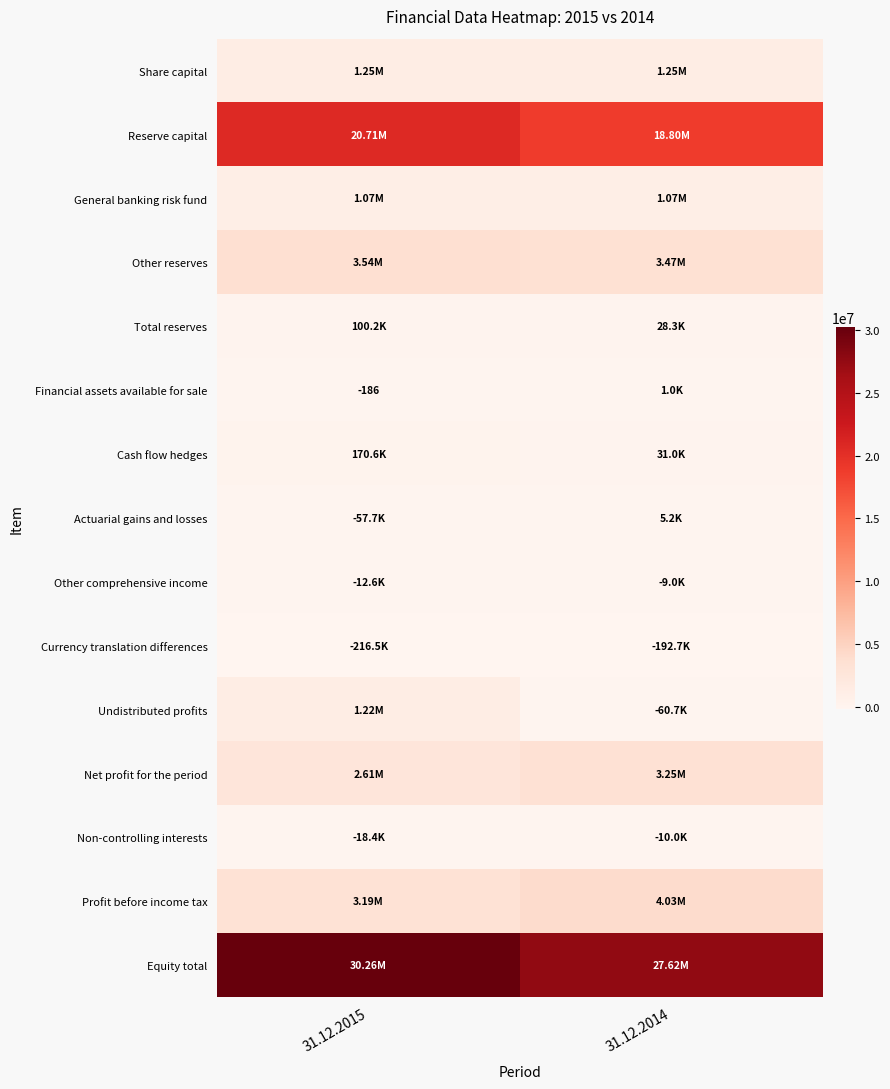

List the series in order of their peak value, lowest first.

Currency translation differences, Non-controlling interests, Other comprehensive income, Financial assets available for sale, Actuarial gains and losses, Total reserves, Cash flow hedges, General banking risk fund, Undistributed profits, Share capital, Net profit for the period, Other reserves, Profit before income tax, Reserve capital, Equity total